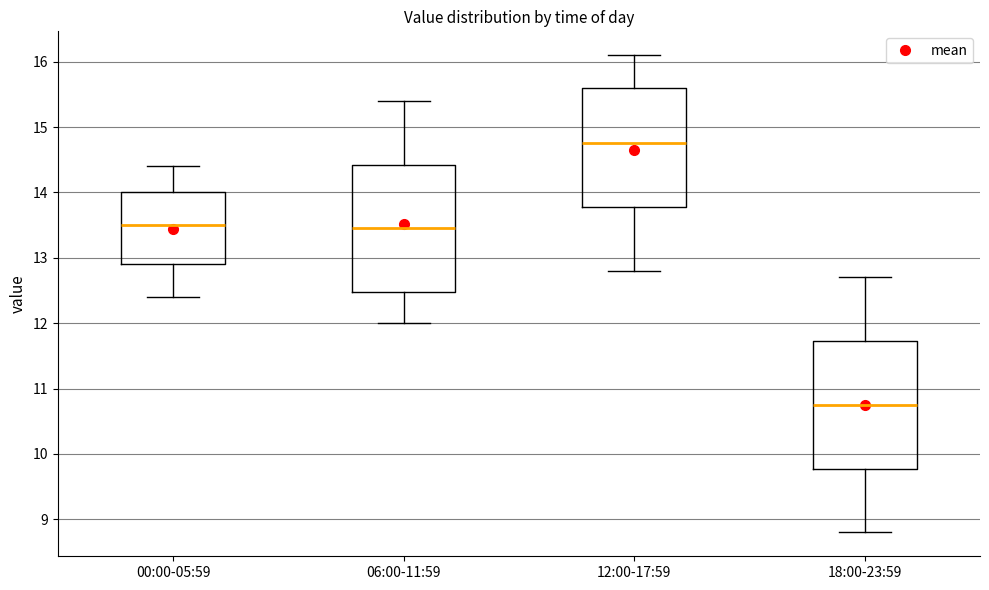

Reading left to right, transcribe this box plot: for each box, give where its median line is, the range the box spans, and where its two whiskers end, as read against the y-axis. The values are not printed on the chart, so give them approximately, as read against the axis.

00:00-05:59: median 13.5, box 12.9 to 14.0, whiskers 12.4 to 14.4
06:00-11:59: median 13.5, box 12.5 to 14.4, whiskers 12.0 to 15.4
12:00-17:59: median 14.8, box 13.8 to 15.6, whiskers 12.8 to 16.1
18:00-23:59: median 10.8, box 9.8 to 11.7, whiskers 8.8 to 12.7